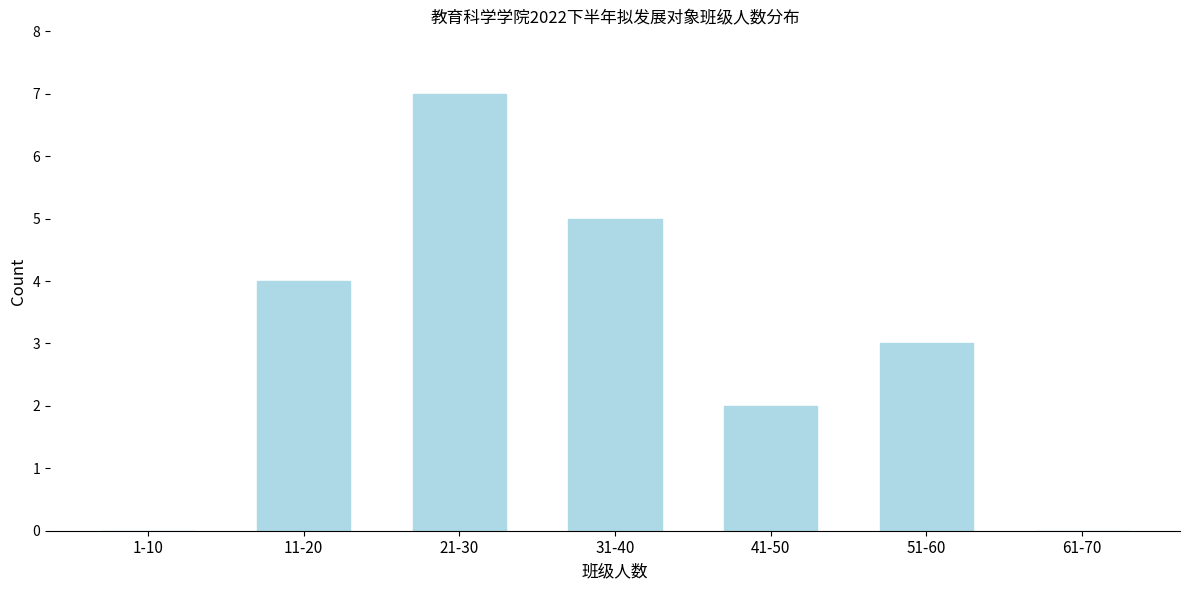

Reading right to left, extract all data points from this chart.

61-70=0	51-60=3	41-50=2	31-40=5	21-30=7	11-20=4	1-10=0